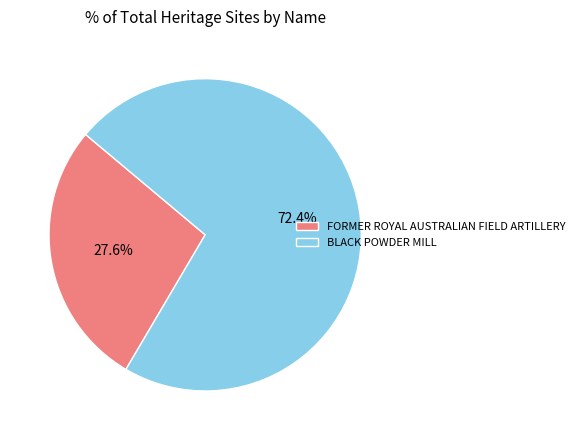

What is the largest slice in the pie chart?

BLACK POWDER MILL